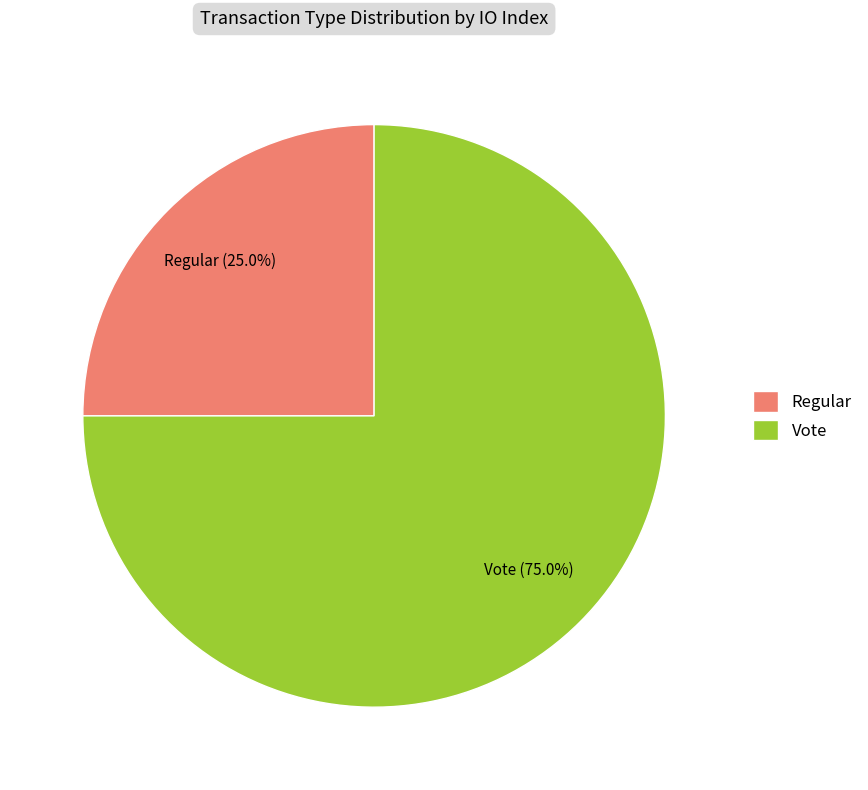

Which slice is the largest?

Vote